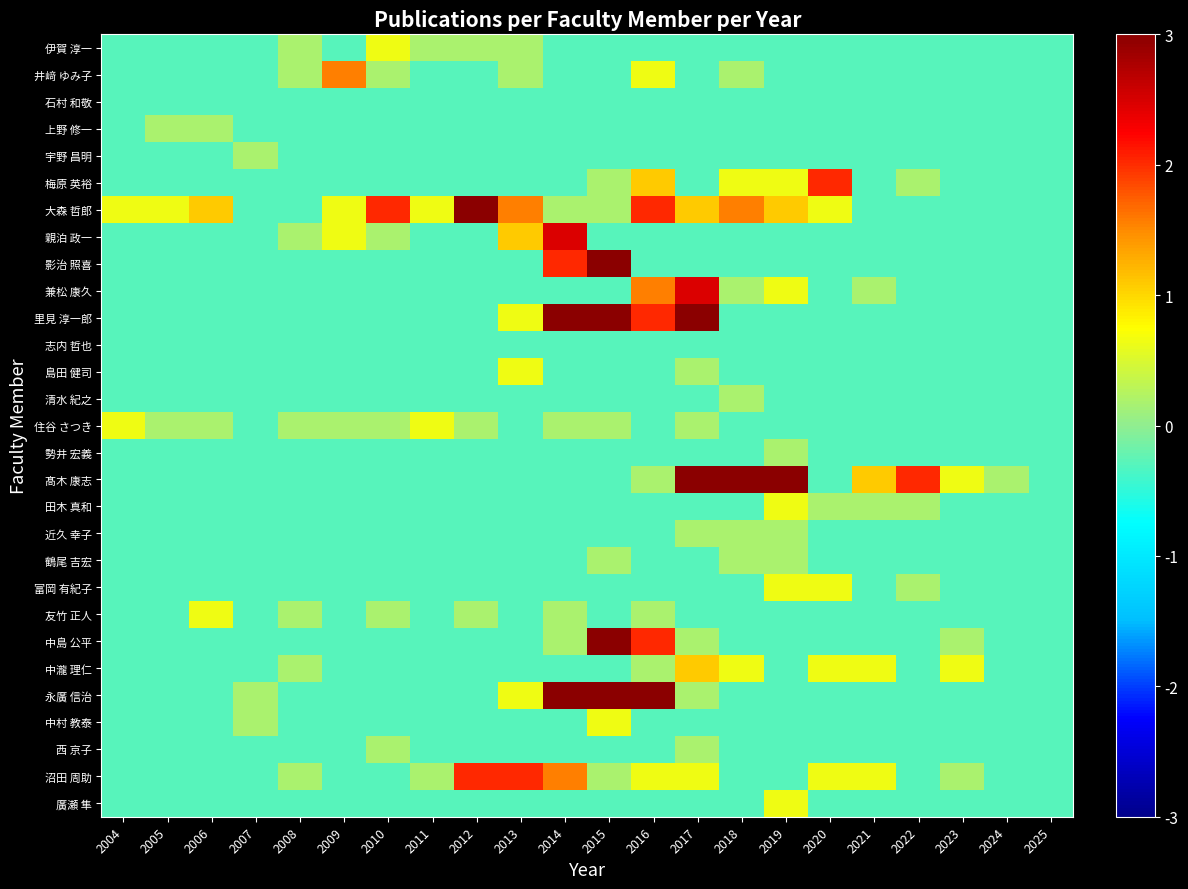

Reading left to right, transcribe all the data shown in this chart.

伊賀 淳一: 2004=-0.3	2005=-0.3	2006=-0.3	2007=-0.3	2008=0.2	2009=-0.3	2010=0.6	2011=0.2	2012=0.2	2013=0.2	2014=-0.3	2015=-0.3	2016=-0.3	2017=-0.3	2018=-0.3	2019=-0.3	2020=-0.3	2021=-0.3	2022=-0.3	2023=-0.3	2024=-0.3	2025=-0.3
井﨑 ゆみ子: 2004=-0.3	2005=-0.3	2006=-0.3	2007=-0.3	2008=0.2	2009=1.6	2010=0.2	2011=-0.3	2012=-0.3	2013=0.2	2014=-0.3	2015=-0.3	2016=0.6	2017=-0.3	2018=0.2	2019=-0.3	2020=-0.3	2021=-0.3	2022=-0.3	2023=-0.3	2024=-0.3	2025=-0.3
石村 和敬: 2004=-0.3	2005=-0.3	2006=-0.3	2007=-0.3	2008=-0.3	2009=-0.3	2010=-0.3	2011=-0.3	2012=-0.3	2013=-0.3	2014=-0.3	2015=-0.3	2016=-0.3	2017=-0.3	2018=-0.3	2019=-0.3	2020=-0.3	2021=-0.3	2022=-0.3	2023=-0.3	2024=-0.3	2025=-0.3
上野 修一: 2004=-0.3	2005=0.2	2006=0.2	2007=-0.3	2008=-0.3	2009=-0.3	2010=-0.3	2011=-0.3	2012=-0.3	2013=-0.3	2014=-0.3	2015=-0.3	2016=-0.3	2017=-0.3	2018=-0.3	2019=-0.3	2020=-0.3	2021=-0.3	2022=-0.3	2023=-0.3	2024=-0.3	2025=-0.3
宇野 昌明: 2004=-0.3	2005=-0.3	2006=-0.3	2007=0.2	2008=-0.3	2009=-0.3	2010=-0.3	2011=-0.3	2012=-0.3	2013=-0.3	2014=-0.3	2015=-0.3	2016=-0.3	2017=-0.3	2018=-0.3	2019=-0.3	2020=-0.3	2021=-0.3	2022=-0.3	2023=-0.3	2024=-0.3	2025=-0.3
梅原 英裕: 2004=-0.3	2005=-0.3	2006=-0.3	2007=-0.3	2008=-0.3	2009=-0.3	2010=-0.3	2011=-0.3	2012=-0.3	2013=-0.3	2014=-0.3	2015=0.2	2016=1.1	2017=-0.3	2018=0.6	2019=0.6	2020=2.0	2021=-0.3	2022=0.2	2023=-0.3	2024=-0.3	2025=-0.3
大森 哲郎: 2004=0.6	2005=0.6	2006=1.1	2007=-0.3	2008=-0.3	2009=0.6	2010=2.0	2011=0.6	2012=4.3	2013=1.6	2014=0.2	2015=0.2	2016=2.0	2017=1.1	2018=1.6	2019=1.1	2020=0.6	2021=-0.3	2022=-0.3	2023=-0.3	2024=-0.3	2025=-0.3
親泊 政一: 2004=-0.3	2005=-0.3	2006=-0.3	2007=-0.3	2008=0.2	2009=0.6	2010=0.2	2011=-0.3	2012=-0.3	2013=1.1	2014=2.5	2015=-0.3	2016=-0.3	2017=-0.3	2018=-0.3	2019=-0.3	2020=-0.3	2021=-0.3	2022=-0.3	2023=-0.3	2024=-0.3	2025=-0.3
影治 照喜: 2004=-0.3	2005=-0.3	2006=-0.3	2007=-0.3	2008=-0.3	2009=-0.3	2010=-0.3	2011=-0.3	2012=-0.3	2013=-0.3	2014=2.0	2015=4.3	2016=-0.3	2017=-0.3	2018=-0.3	2019=-0.3	2020=-0.3	2021=-0.3	2022=-0.3	2023=-0.3	2024=-0.3	2025=-0.3
兼松 康久: 2004=-0.3	2005=-0.3	2006=-0.3	2007=-0.3	2008=-0.3	2009=-0.3	2010=-0.3	2011=-0.3	2012=-0.3	2013=-0.3	2014=-0.3	2015=-0.3	2016=1.6	2017=2.5	2018=0.2	2019=0.6	2020=-0.3	2021=0.2	2022=-0.3	2023=-0.3	2024=-0.3	2025=-0.3
里見 淳一郎: 2004=-0.3	2005=-0.3	2006=-0.3	2007=-0.3	2008=-0.3	2009=-0.3	2010=-0.3	2011=-0.3	2012=-0.3	2013=0.6	2014=7.5	2015=7.5	2016=2.0	2017=3.4	2018=-0.3	2019=-0.3	2020=-0.3	2021=-0.3	2022=-0.3	2023=-0.3	2024=-0.3	2025=-0.3
志内 哲也: 2004=-0.3	2005=-0.3	2006=-0.3	2007=-0.3	2008=-0.3	2009=-0.3	2010=-0.3	2011=-0.3	2012=-0.3	2013=-0.3	2014=-0.3	2015=-0.3	2016=-0.3	2017=-0.3	2018=-0.3	2019=-0.3	2020=-0.3	2021=-0.3	2022=-0.3	2023=-0.3	2024=-0.3	2025=-0.3
島田 健司: 2004=-0.3	2005=-0.3	2006=-0.3	2007=-0.3	2008=-0.3	2009=-0.3	2010=-0.3	2011=-0.3	2012=-0.3	2013=0.6	2014=-0.3	2015=-0.3	2016=-0.3	2017=0.2	2018=-0.3	2019=-0.3	2020=-0.3	2021=-0.3	2022=-0.3	2023=-0.3	2024=-0.3	2025=-0.3
清水 紀之: 2004=-0.3	2005=-0.3	2006=-0.3	2007=-0.3	2008=-0.3	2009=-0.3	2010=-0.3	2011=-0.3	2012=-0.3	2013=-0.3	2014=-0.3	2015=-0.3	2016=-0.3	2017=-0.3	2018=0.2	2019=-0.3	2020=-0.3	2021=-0.3	2022=-0.3	2023=-0.3	2024=-0.3	2025=-0.3
住谷 さつき: 2004=0.6	2005=0.2	2006=0.2	2007=-0.3	2008=0.2	2009=0.2	2010=0.2	2011=0.6	2012=0.2	2013=-0.3	2014=0.2	2015=0.2	2016=-0.3	2017=0.2	2018=-0.3	2019=-0.3	2020=-0.3	2021=-0.3	2022=-0.3	2023=-0.3	2024=-0.3	2025=-0.3
勢井 宏義: 2004=-0.3	2005=-0.3	2006=-0.3	2007=-0.3	2008=-0.3	2009=-0.3	2010=-0.3	2011=-0.3	2012=-0.3	2013=-0.3	2014=-0.3	2015=-0.3	2016=-0.3	2017=-0.3	2018=-0.3	2019=0.2	2020=-0.3	2021=-0.3	2022=-0.3	2023=-0.3	2024=-0.3	2025=-0.3
髙木 康志: 2004=-0.3	2005=-0.3	2006=-0.3	2007=-0.3	2008=-0.3	2009=-0.3	2010=-0.3	2011=-0.3	2012=-0.3	2013=-0.3	2014=-0.3	2015=-0.3	2016=0.2	2017=6.6	2018=7.5	2019=8.5	2020=-0.3	2021=1.1	2022=2.0	2023=0.6	2024=0.2	2025=-0.3
田木 真和: 2004=-0.3	2005=-0.3	2006=-0.3	2007=-0.3	2008=-0.3	2009=-0.3	2010=-0.3	2011=-0.3	2012=-0.3	2013=-0.3	2014=-0.3	2015=-0.3	2016=-0.3	2017=-0.3	2018=-0.3	2019=0.6	2020=0.2	2021=0.2	2022=0.2	2023=-0.3	2024=-0.3	2025=-0.3
近久 幸子: 2004=-0.3	2005=-0.3	2006=-0.3	2007=-0.3	2008=-0.3	2009=-0.3	2010=-0.3	2011=-0.3	2012=-0.3	2013=-0.3	2014=-0.3	2015=-0.3	2016=-0.3	2017=0.2	2018=0.2	2019=0.2	2020=-0.3	2021=-0.3	2022=-0.3	2023=-0.3	2024=-0.3	2025=-0.3
鶴尾 吉宏: 2004=-0.3	2005=-0.3	2006=-0.3	2007=-0.3	2008=-0.3	2009=-0.3	2010=-0.3	2011=-0.3	2012=-0.3	2013=-0.3	2014=-0.3	2015=0.2	2016=-0.3	2017=-0.3	2018=0.2	2019=0.2	2020=-0.3	2021=-0.3	2022=-0.3	2023=-0.3	2024=-0.3	2025=-0.3
富岡 有紀子: 2004=-0.3	2005=-0.3	2006=-0.3	2007=-0.3	2008=-0.3	2009=-0.3	2010=-0.3	2011=-0.3	2012=-0.3	2013=-0.3	2014=-0.3	2015=-0.3	2016=-0.3	2017=-0.3	2018=-0.3	2019=0.6	2020=0.6	2021=-0.3	2022=0.2	2023=-0.3	2024=-0.3	2025=-0.3
友竹 正人: 2004=-0.3	2005=-0.3	2006=0.6	2007=-0.3	2008=0.2	2009=-0.3	2010=0.2	2011=-0.3	2012=0.2	2013=-0.3	2014=0.2	2015=-0.3	2016=0.2	2017=-0.3	2018=-0.3	2019=-0.3	2020=-0.3	2021=-0.3	2022=-0.3	2023=-0.3	2024=-0.3	2025=-0.3
中島 公平: 2004=-0.3	2005=-0.3	2006=-0.3	2007=-0.3	2008=-0.3	2009=-0.3	2010=-0.3	2011=-0.3	2012=-0.3	2013=-0.3	2014=0.2	2015=3.4	2016=2.0	2017=0.2	2018=-0.3	2019=-0.3	2020=-0.3	2021=-0.3	2022=-0.3	2023=0.2	2024=-0.3	2025=-0.3
中瀧 理仁: 2004=-0.3	2005=-0.3	2006=-0.3	2007=-0.3	2008=0.2	2009=-0.3	2010=-0.3	2011=-0.3	2012=-0.3	2013=-0.3	2014=-0.3	2015=-0.3	2016=0.2	2017=1.1	2018=0.6	2019=-0.3	2020=0.6	2021=0.6	2022=-0.3	2023=0.6	2024=-0.3	2025=-0.3
永廣 信治: 2004=-0.3	2005=-0.3	2006=-0.3	2007=0.2	2008=-0.3	2009=-0.3	2010=-0.3	2011=-0.3	2012=-0.3	2013=0.6	2014=8.9	2015=8.5	2016=3.9	2017=0.2	2018=-0.3	2019=-0.3	2020=-0.3	2021=-0.3	2022=-0.3	2023=-0.3	2024=-0.3	2025=-0.3
中村 教泰: 2004=-0.3	2005=-0.3	2006=-0.3	2007=0.2	2008=-0.3	2009=-0.3	2010=-0.3	2011=-0.3	2012=-0.3	2013=-0.3	2014=-0.3	2015=0.6	2016=-0.3	2017=-0.3	2018=-0.3	2019=-0.3	2020=-0.3	2021=-0.3	2022=-0.3	2023=-0.3	2024=-0.3	2025=-0.3
西 京子: 2004=-0.3	2005=-0.3	2006=-0.3	2007=-0.3	2008=-0.3	2009=-0.3	2010=0.2	2011=-0.3	2012=-0.3	2013=-0.3	2014=-0.3	2015=-0.3	2016=-0.3	2017=0.2	2018=-0.3	2019=-0.3	2020=-0.3	2021=-0.3	2022=-0.3	2023=-0.3	2024=-0.3	2025=-0.3
沼田 周助: 2004=-0.3	2005=-0.3	2006=-0.3	2007=-0.3	2008=0.2	2009=-0.3	2010=-0.3	2011=0.2	2012=2.0	2013=2.0	2014=1.6	2015=0.2	2016=0.6	2017=0.6	2018=-0.3	2019=-0.3	2020=0.6	2021=0.6	2022=-0.3	2023=0.2	2024=-0.3	2025=-0.3
廣瀬 隼: 2004=-0.3	2005=-0.3	2006=-0.3	2007=-0.3	2008=-0.3	2009=-0.3	2010=-0.3	2011=-0.3	2012=-0.3	2013=-0.3	2014=-0.3	2015=-0.3	2016=-0.3	2017=-0.3	2018=-0.3	2019=0.6	2020=-0.3	2021=-0.3	2022=-0.3	2023=-0.3	2024=-0.3	2025=-0.3